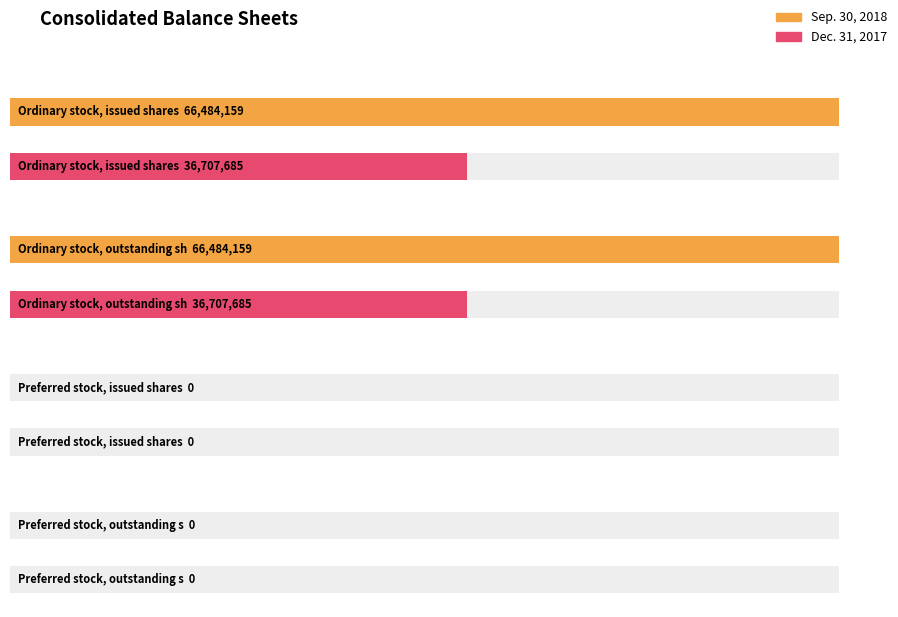

What position from the right is Preferred stock, issued shares?

2